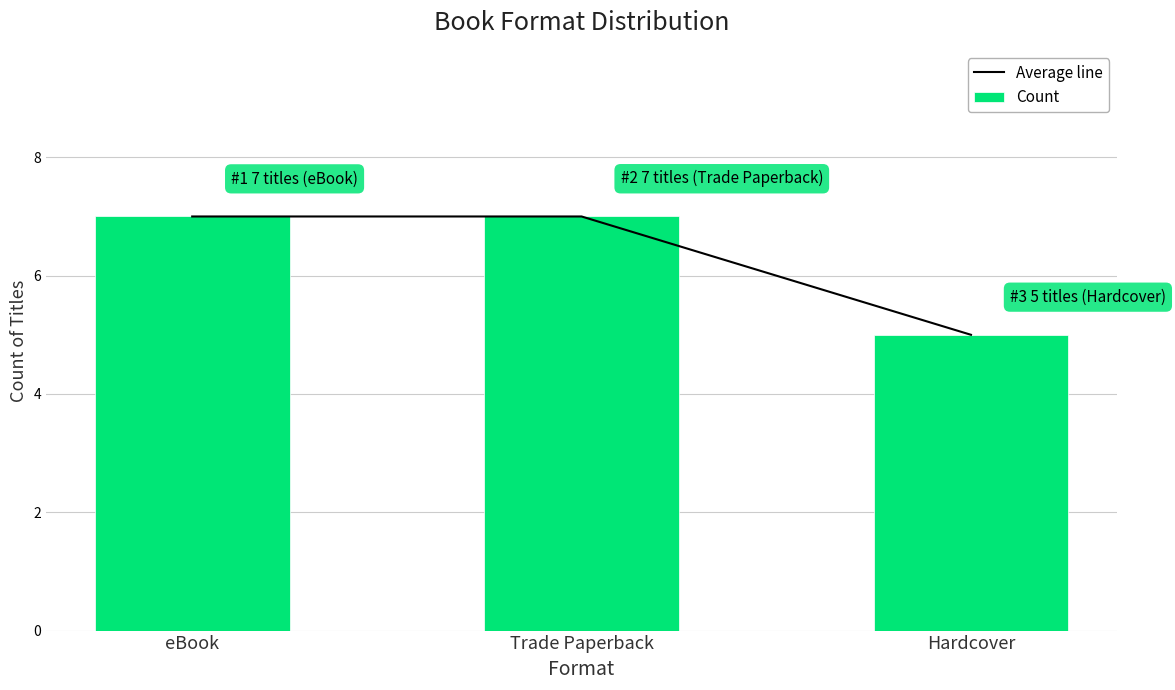

What is the maximum value for Average line?

7